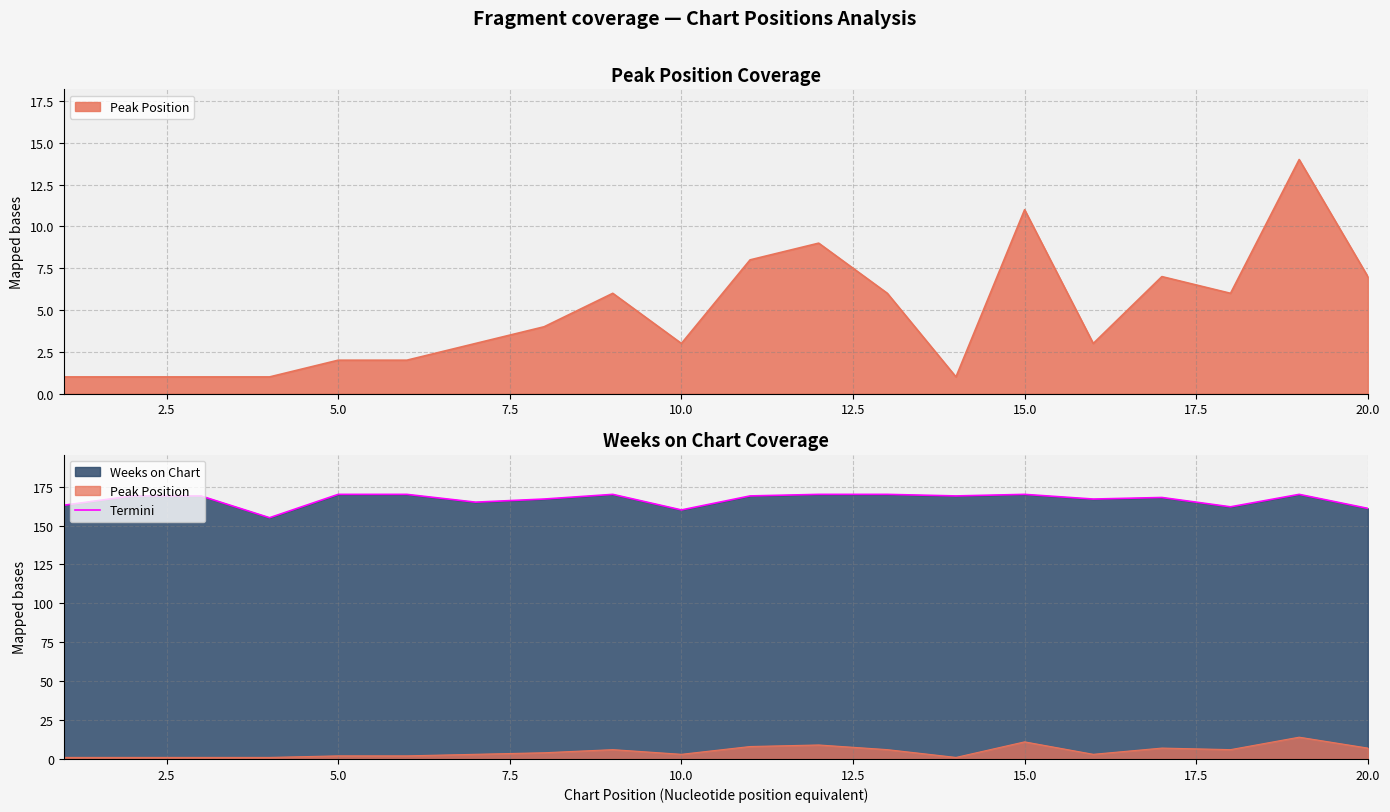

What is the value of the 10th point from the left?

160